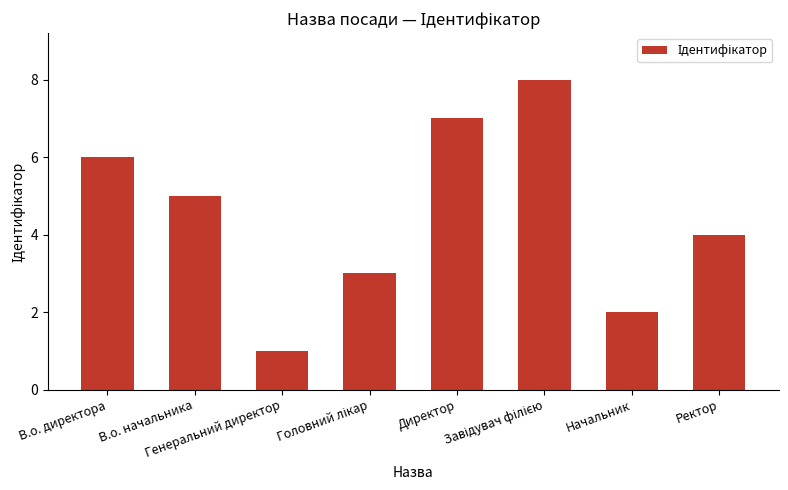

What is the difference between the maximum and second lowest values?

6